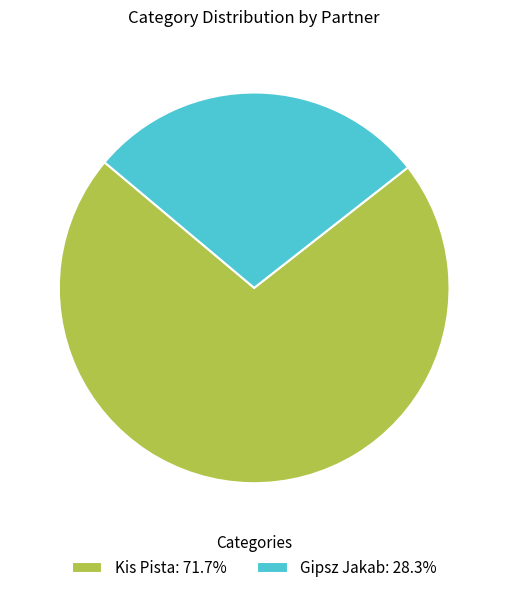

Between Gipsz Jakab and Kis Pista, which is larger?

Kis Pista